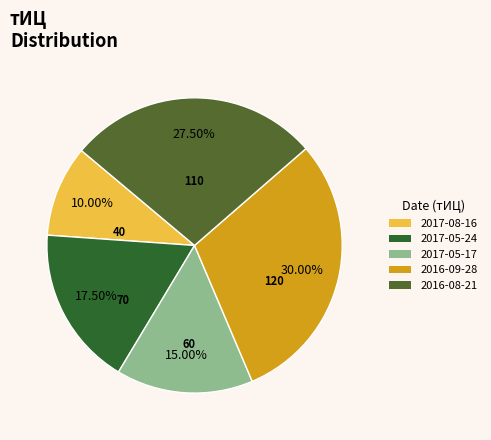

Does any single category account for the majority?

No